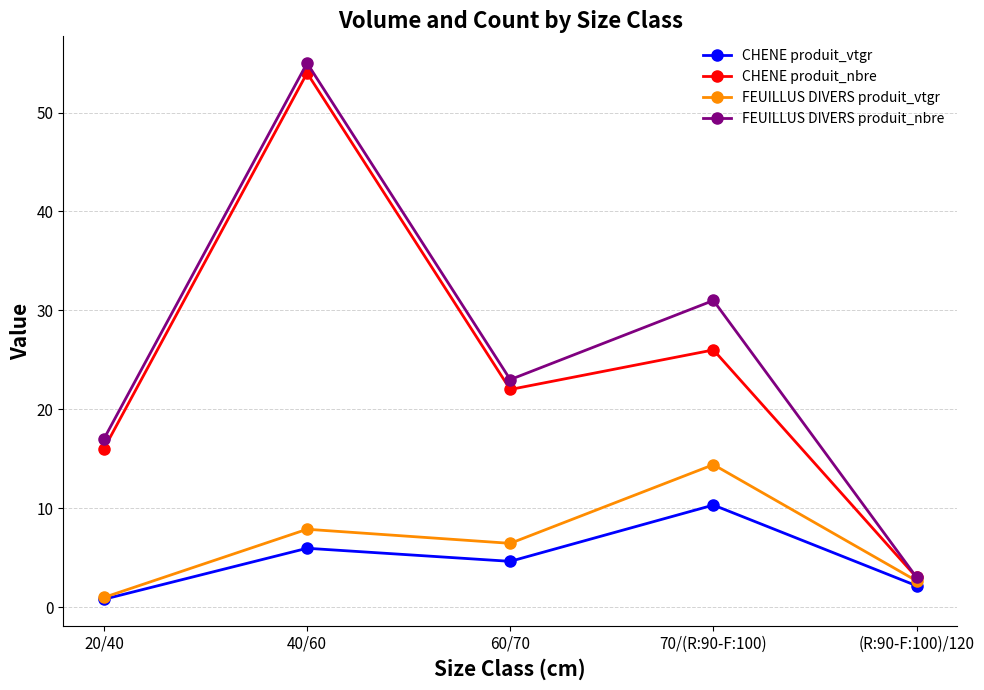

What is the spread (max minus min) of values at 40/60?

49.1